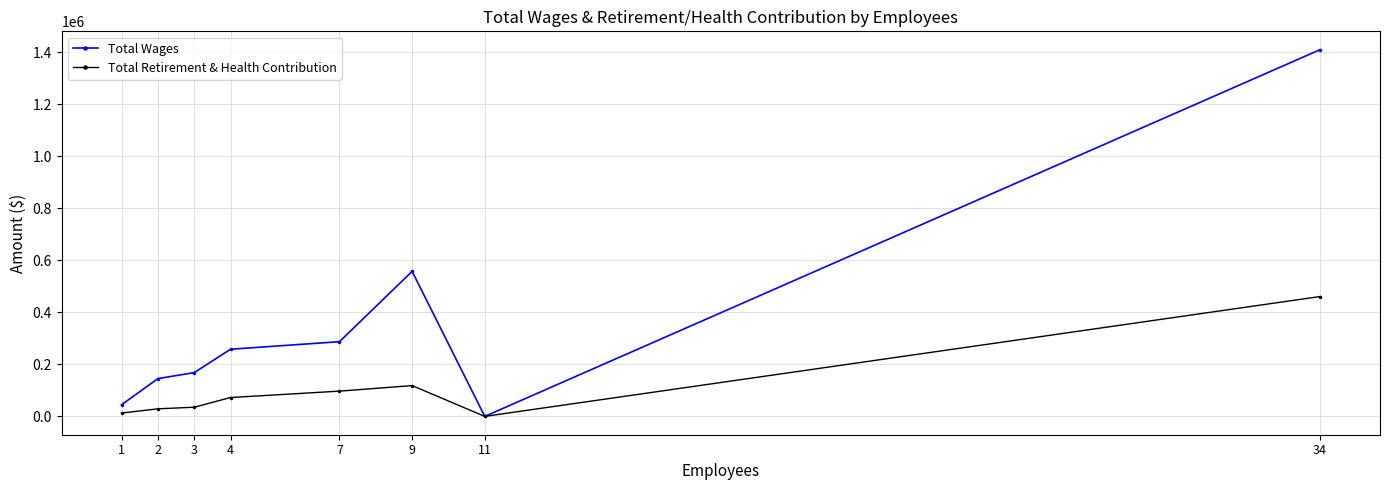

What is the value of the Total Retirement & Health Contribution point at the 5th from the left?

97066.0